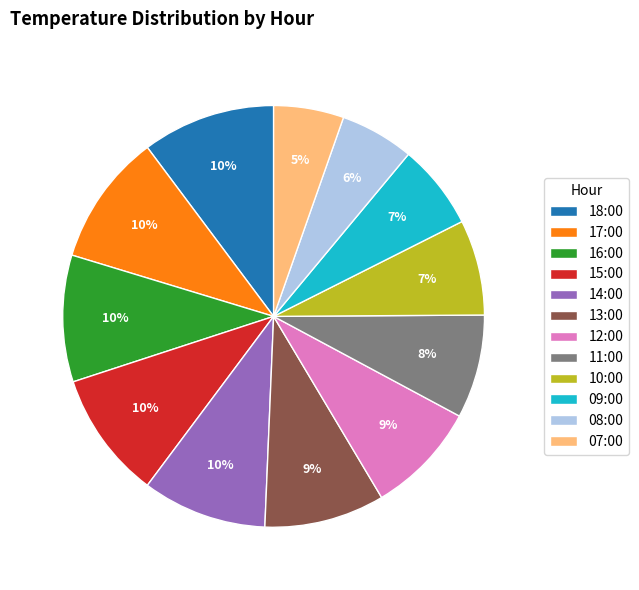

The 10:00 slice represents 7% of the pie. True or false?

True